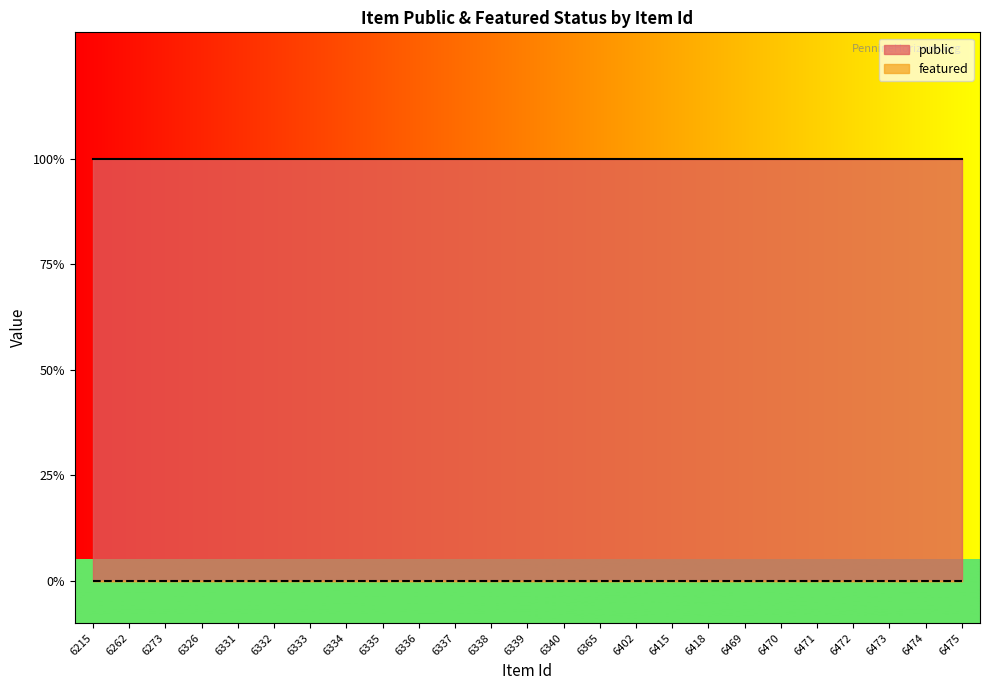

True or false: public has more than 0 points higher than both neighbors.

False